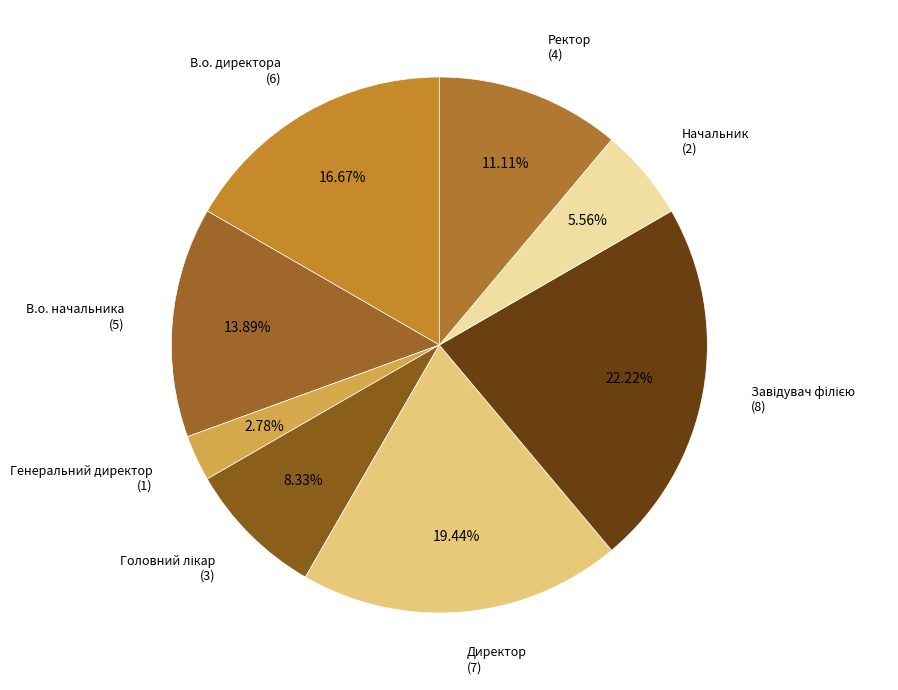

Rank the categories by value from highest to lowest.

Завідувач філією, Директор, В.о. директора, В.о. начальника, Ректор, Головний лікар, Начальник, Генеральний директор